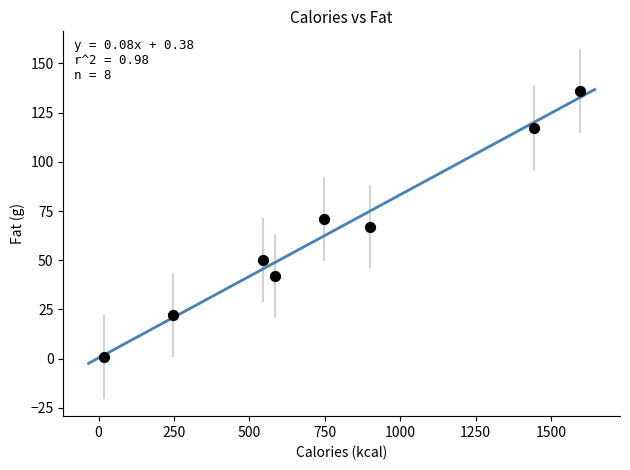

What is the average X value?

759.9